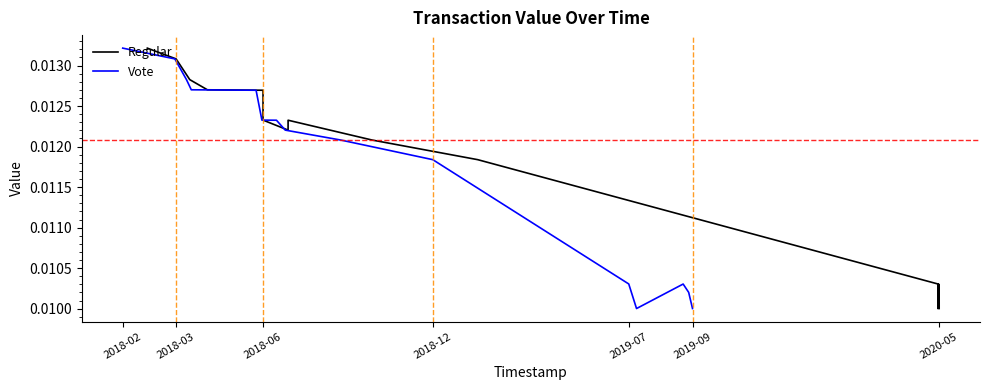

How many intersections are there between Vote and Regular?

1